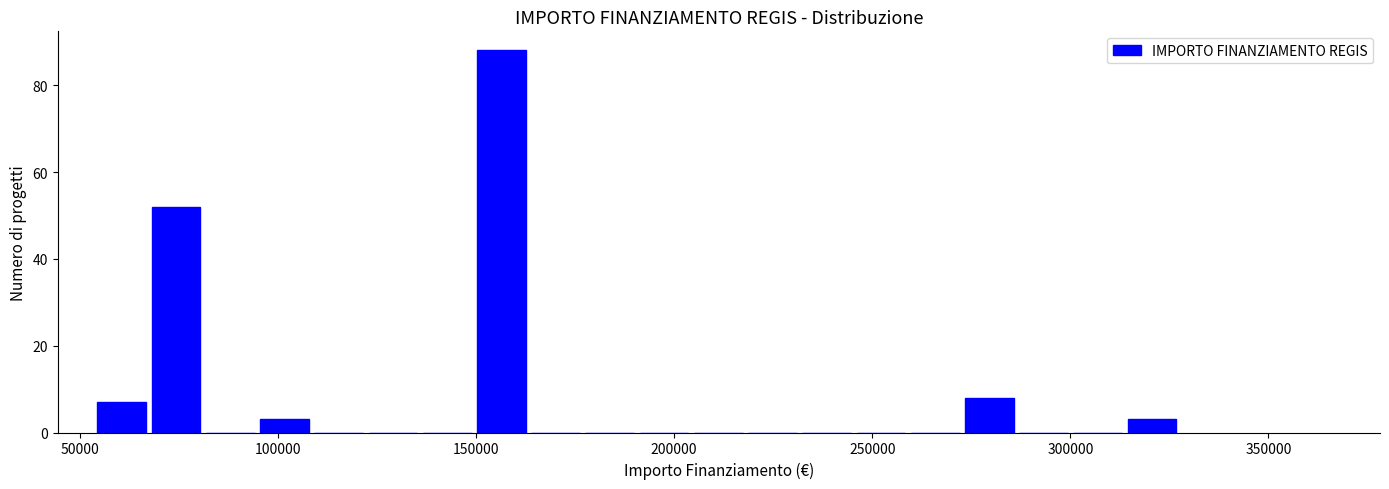

Read against the x-axis, roughly where is the centre of the tallest bar?

155000